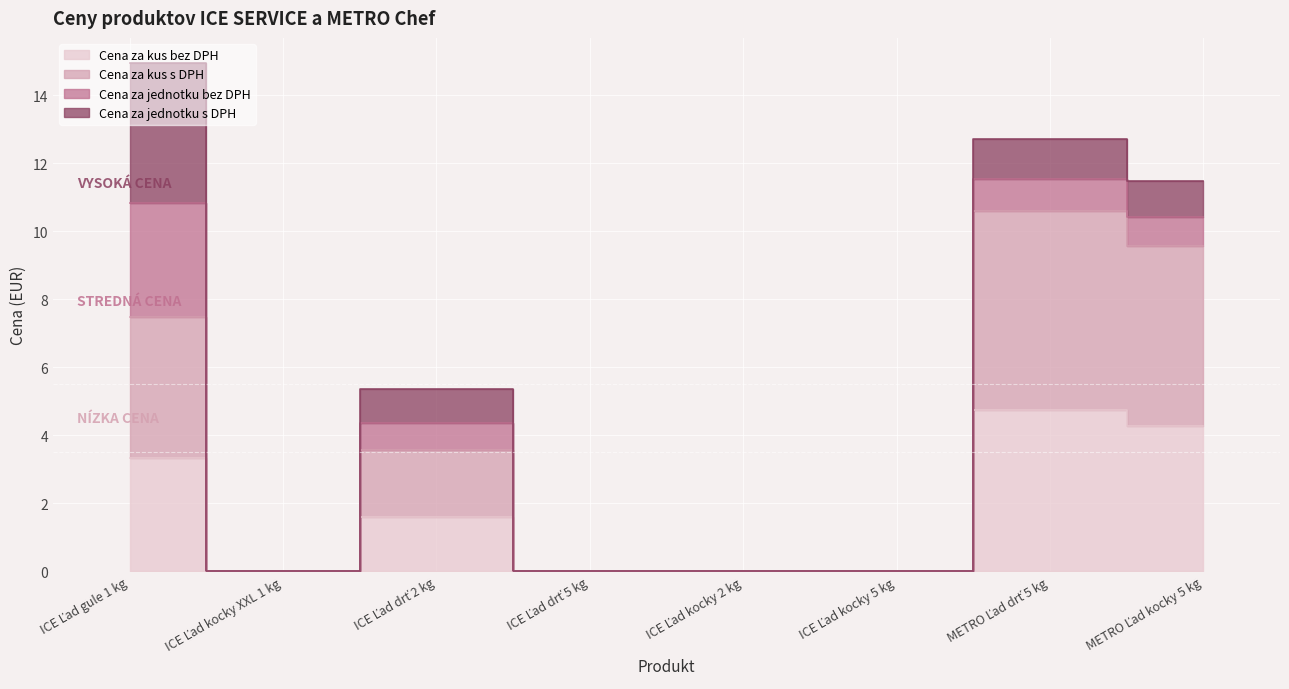

True or false: Cena za kus bez DPH has a value of 0.0 at ICE Ľad drť 5 kg.

True